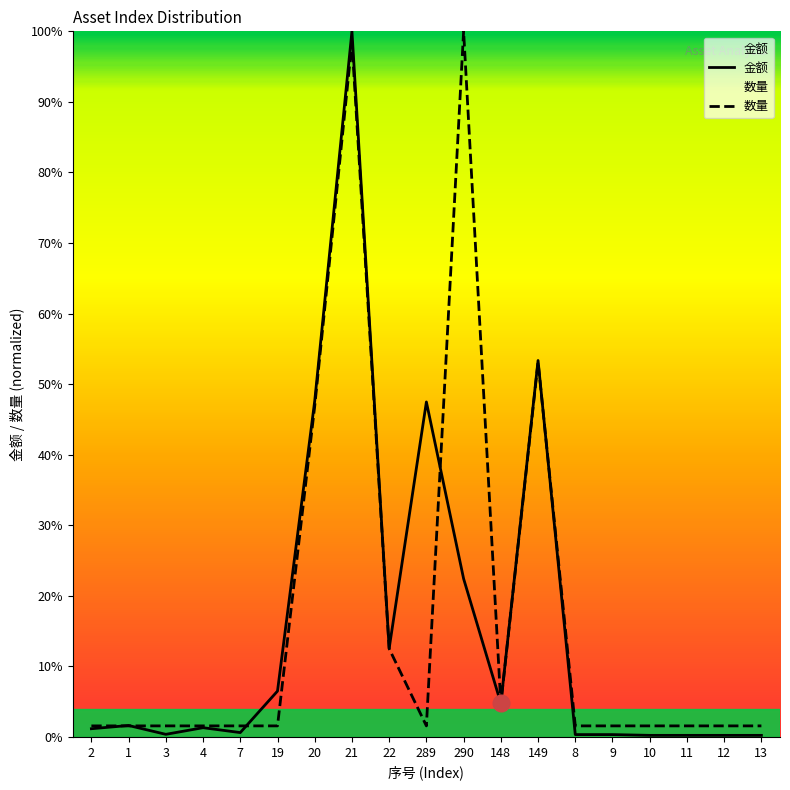

Rank the categories by 数量 value from lowest to highest.

2, 1, 3, 4, 7, 19, 289, 8, 9, 10, 11, 12, 13, 148, 22, 20, 149, 21, 290